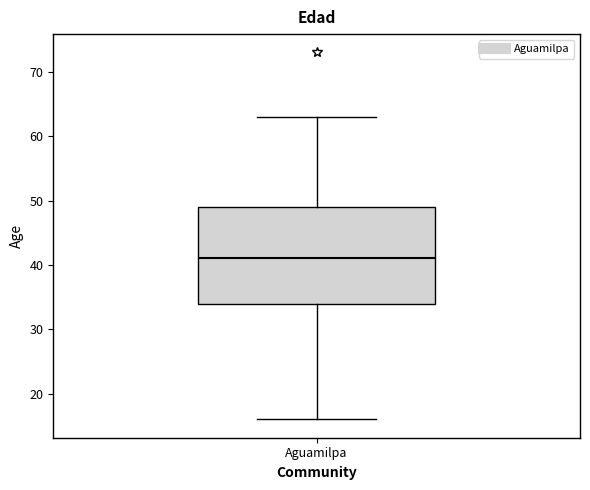

Where does the upper whisker of the box for Aguamilpa end on the y-axis? The values are not printed on the chart, so give them approximately, as read against the axis.

63